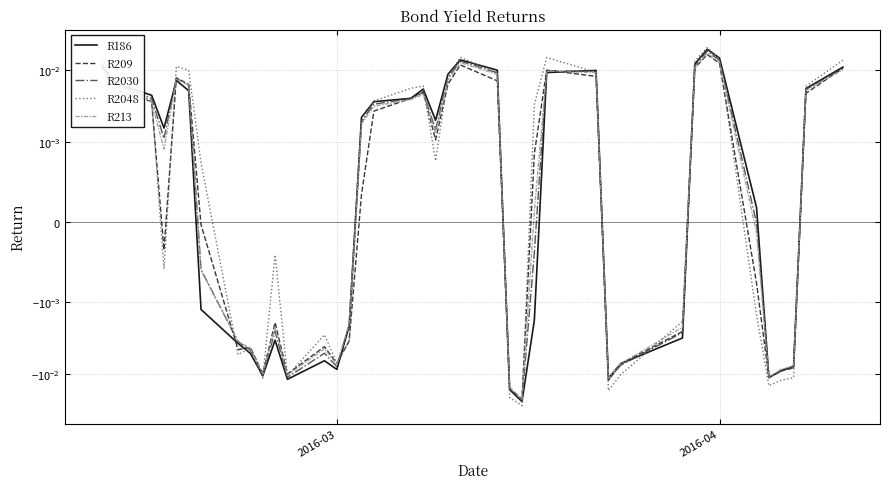

After their last crossing, which series has the higher values: R186 or R2030?

R186